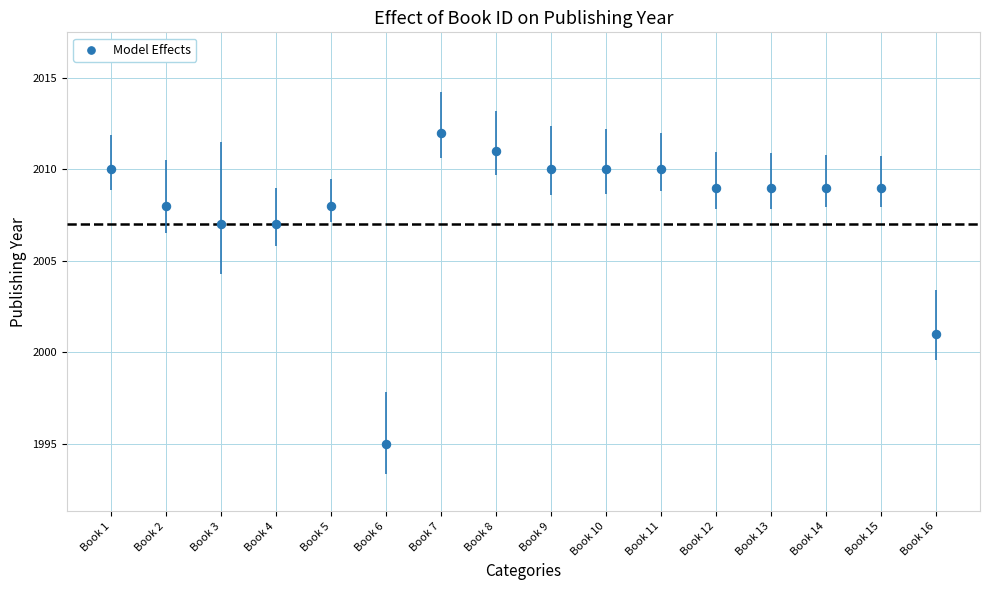

What Y value in the scatter plot is closest to 2003?

2001